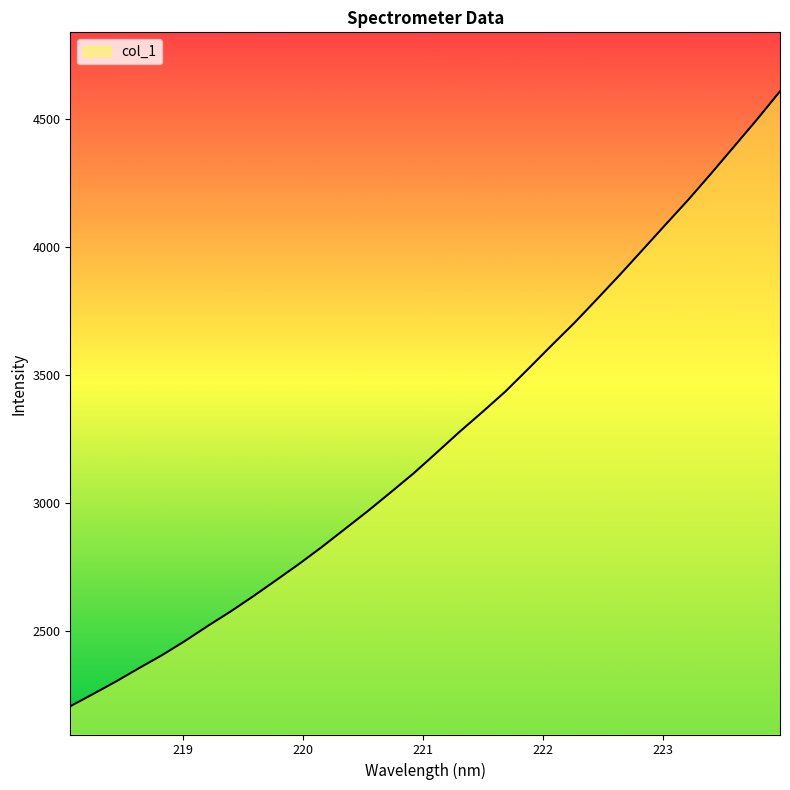

What is the difference between the maximum and minimum values?

2400.6